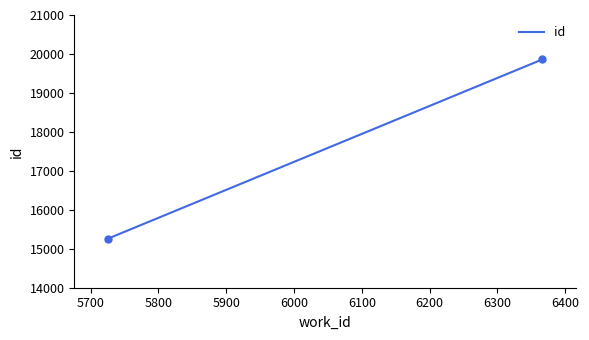

What is the maximum value shown in the chart?

19858.0